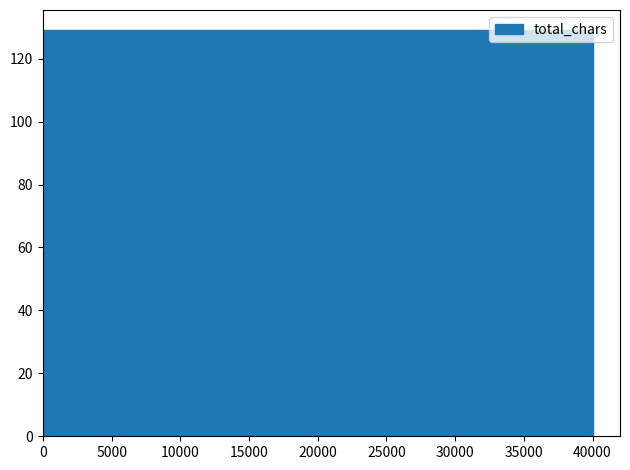

Does the chart display data point markers on the line(s)?

No